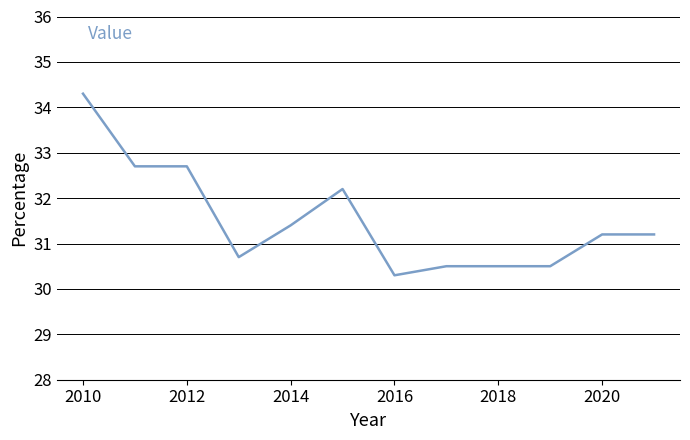

What is the smallest value displayed?

30.3